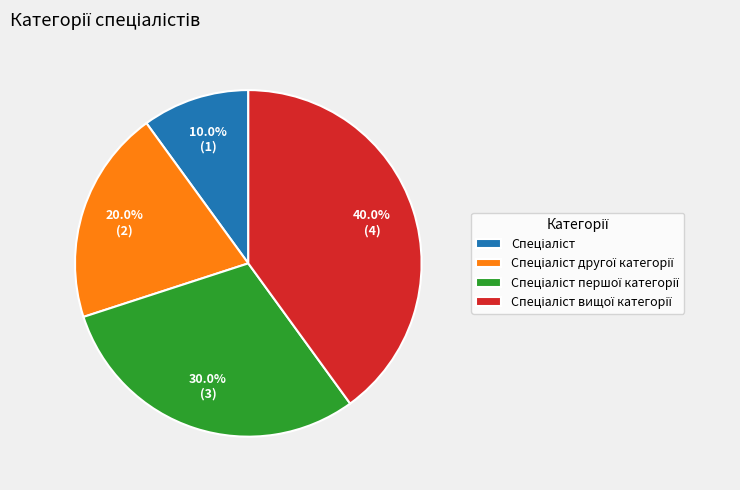

To the nearest percent, what is the average slice percentage?

25%